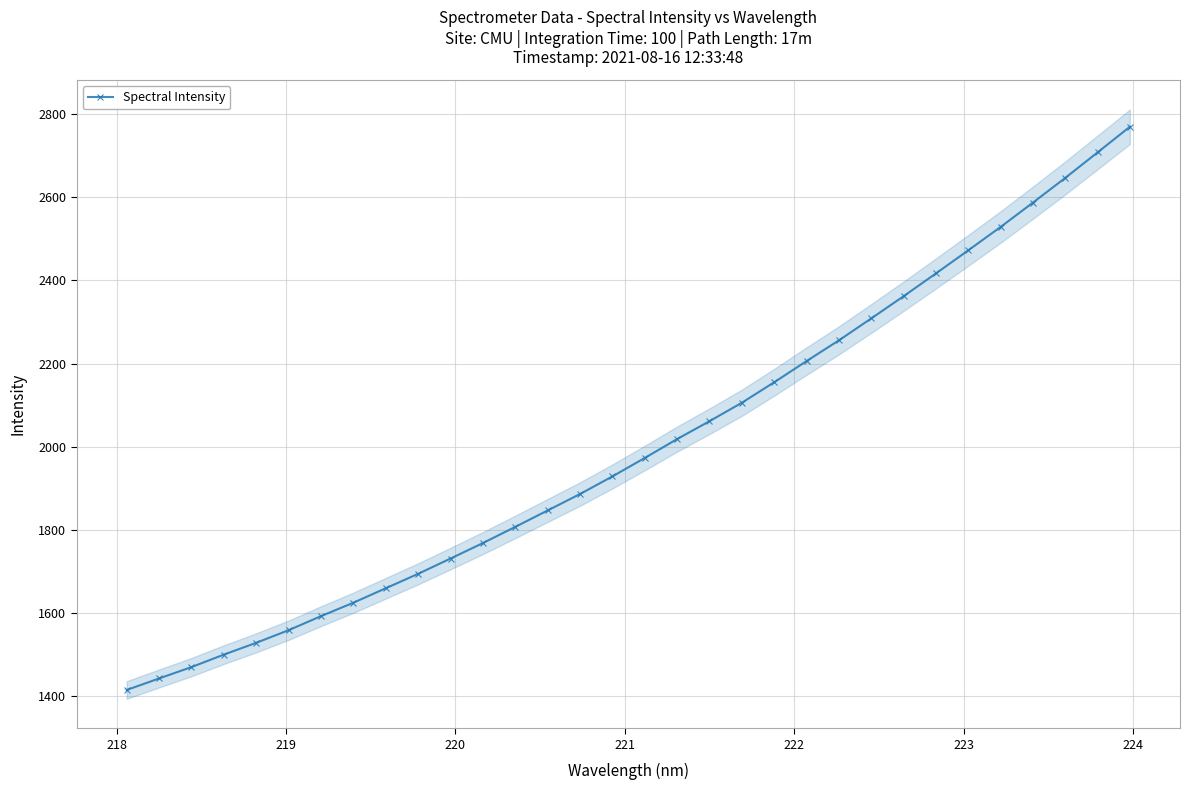

What is the sum of all values?

64020.5